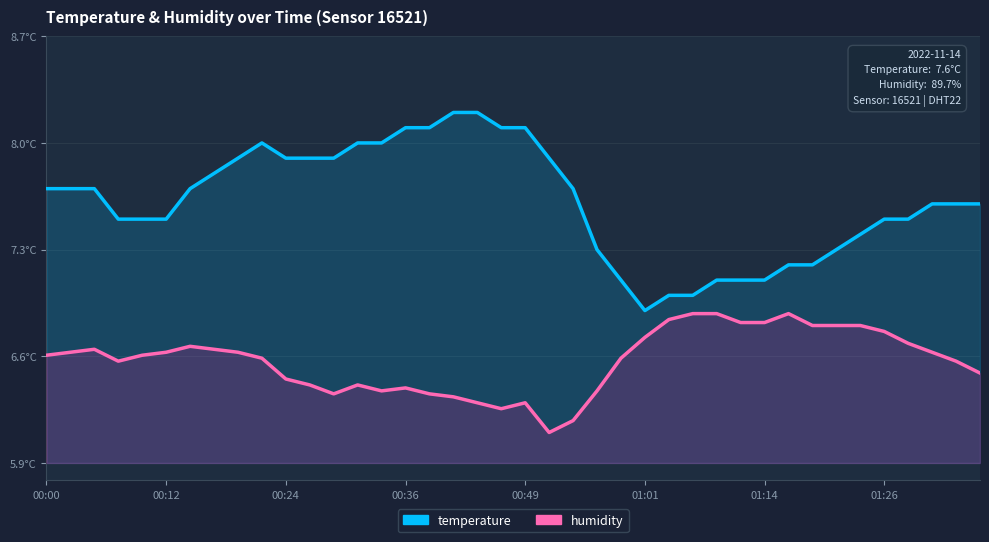

True or false: humidity has more than 2 points higher than both neighbors.

True